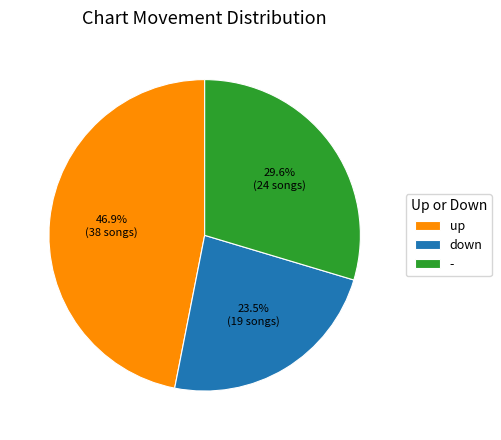

To the nearest percent, what is the difference between the largest and smallest slice percentages?

23%